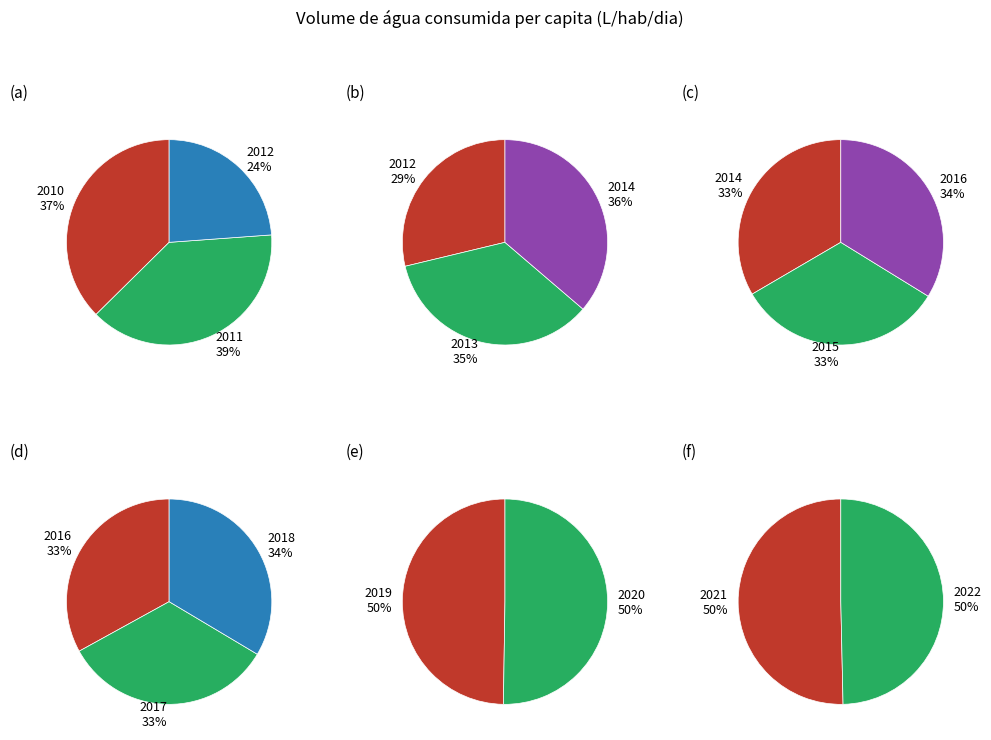

Which category has the smallest portion of the pie?

2012